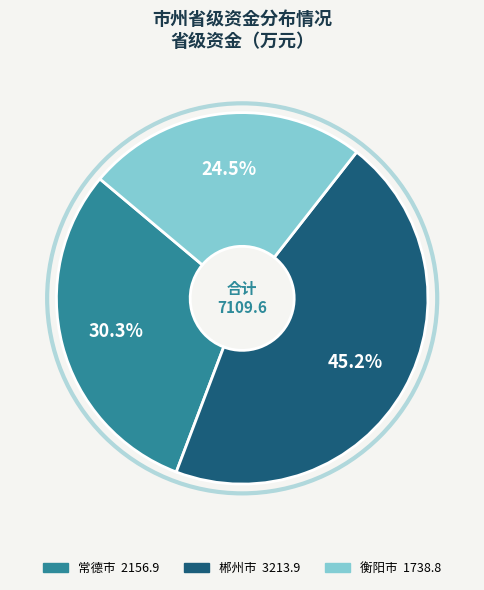

How many slices are in this pie chart?

3